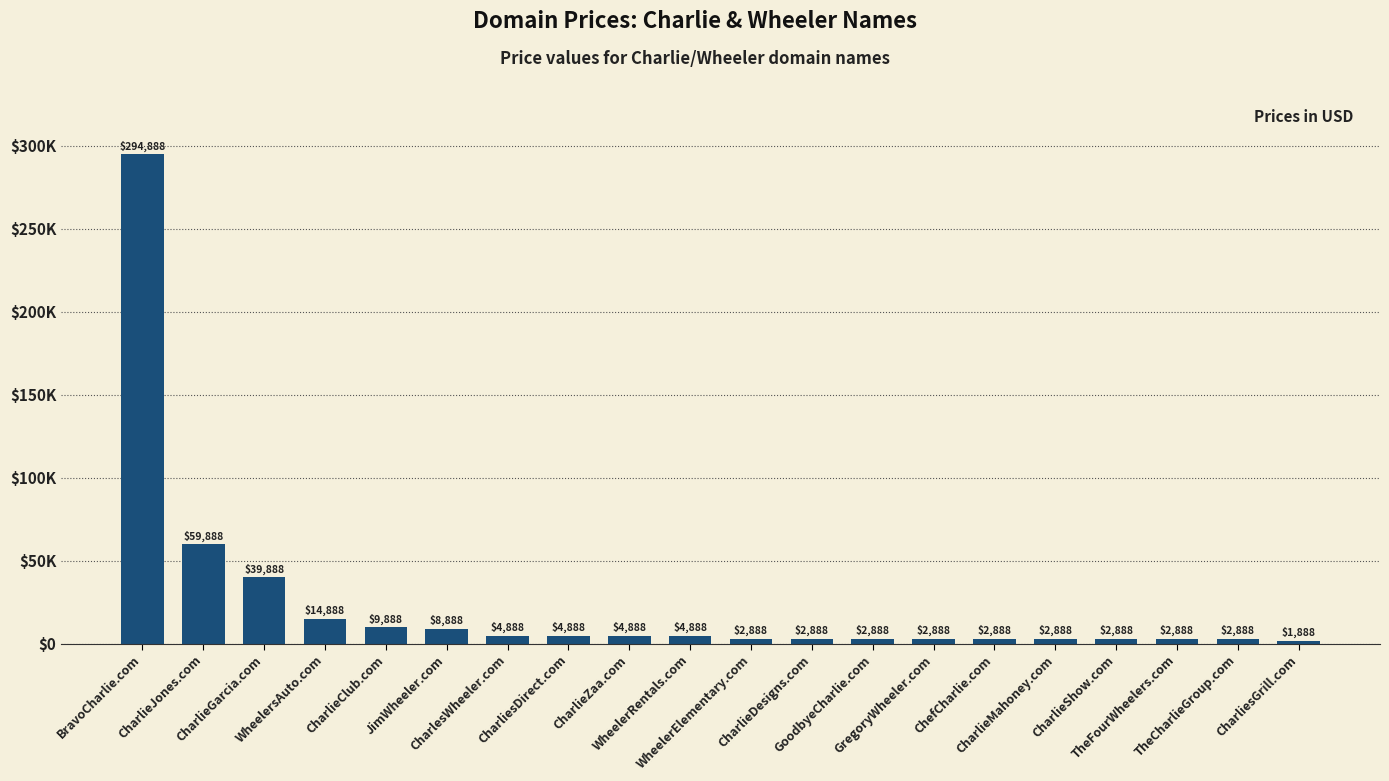

Which label corresponds to the largest value in the chart?

BravoCharlie.com